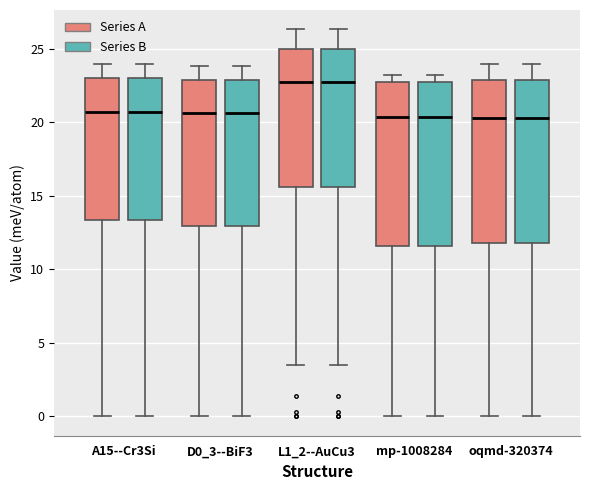

Reading left to right, transcribe this box plot: for each box, give where its median line is, the range the box spans, and where its two whiskers end, as read against the y-axis. The values are not printed on the chart, so give them approximately, as read against the axis.

A15--Cr3Si (Series A): median 20.5, box 13.5 to 23.0, whiskers 0.0 to 24.0
A15--Cr3Si (Series B): median 20.5, box 13.5 to 23.0, whiskers 0.0 to 24.0
D0_3--BiF3 (Series A): median 20.5, box 13.0 to 23.0, whiskers 0.0 to 24.0
D0_3--BiF3 (Series B): median 20.5, box 13.0 to 23.0, whiskers 0.0 to 24.0
L1_2--AuCu3 (Series A): median 22.5, box 15.5 to 25.0, whiskers 3.5 to 26.5
L1_2--AuCu3 (Series B): median 22.5, box 15.5 to 25.0, whiskers 3.5 to 26.5
mp-1008284 (Series A): median 20.5, box 11.5 to 23.0, whiskers 0.0 to 23.0 (just above the box's upper edge)
mp-1008284 (Series B): median 20.5, box 11.5 to 23.0, whiskers 0.0 to 23.0 (just above the box's upper edge)
oqmd-320374 (Series A): median 20.5, box 12.0 to 23.0, whiskers 0.0 to 24.0
oqmd-320374 (Series B): median 20.5, box 12.0 to 23.0, whiskers 0.0 to 24.0